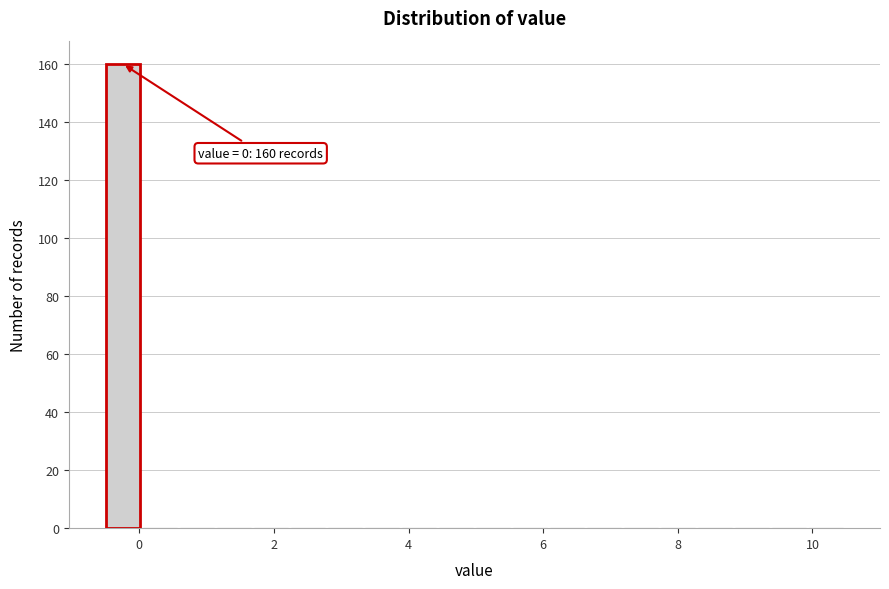

Read against the x-axis, roughly where is the centre of the tallest bar?

-0.2